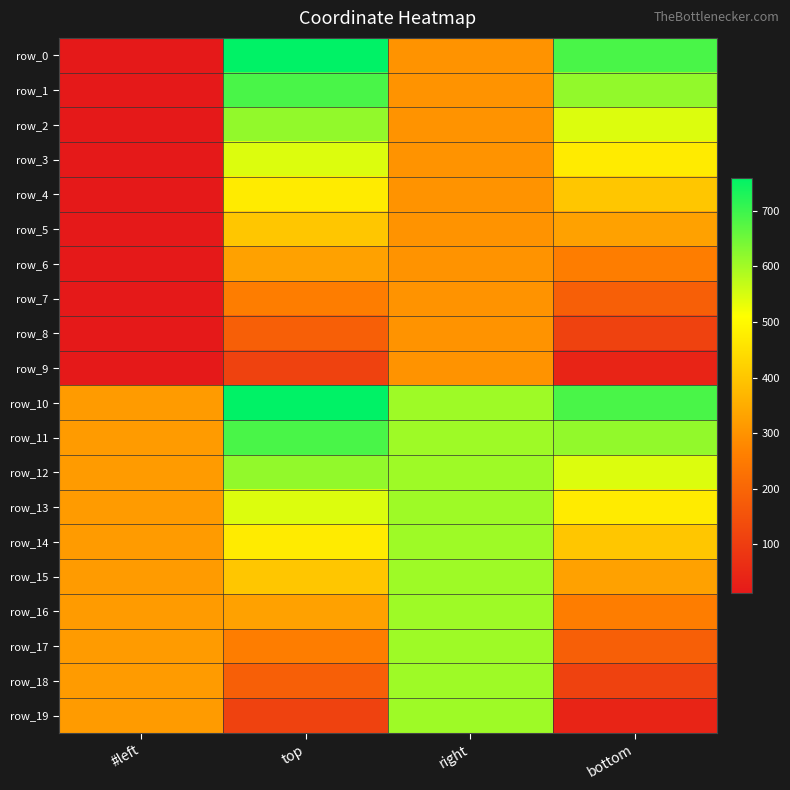

Rank the series at bottom from lowest to highest value.

row_9, row_19, row_8, row_18, row_7, row_17, row_6, row_16, row_5, row_15, row_4, row_14, row_3, row_13, row_2, row_12, row_1, row_11, row_0, row_10